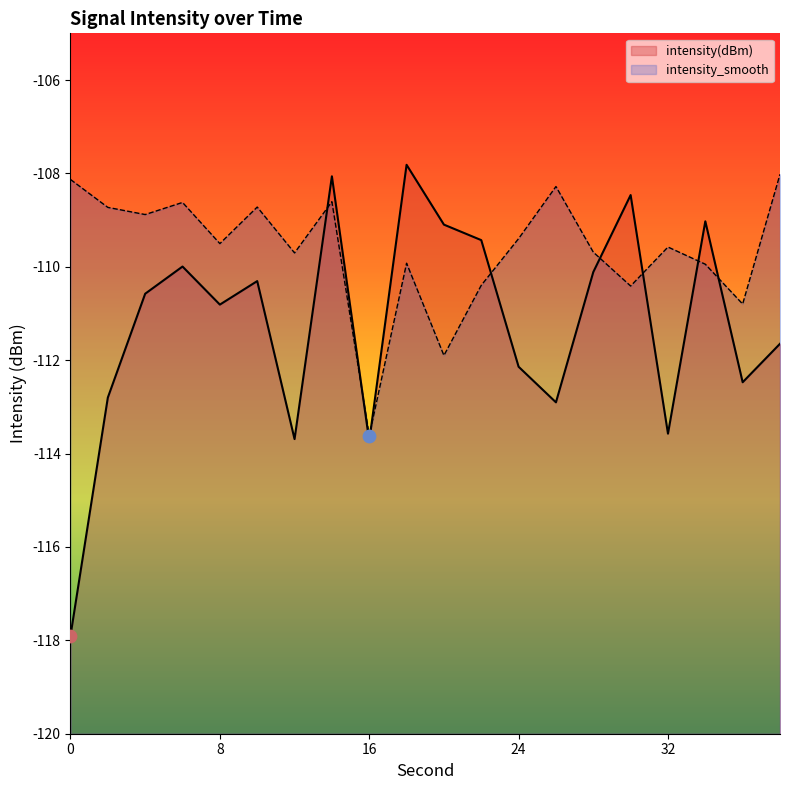

Which series has the largest total across all categories?

intensity_smooth